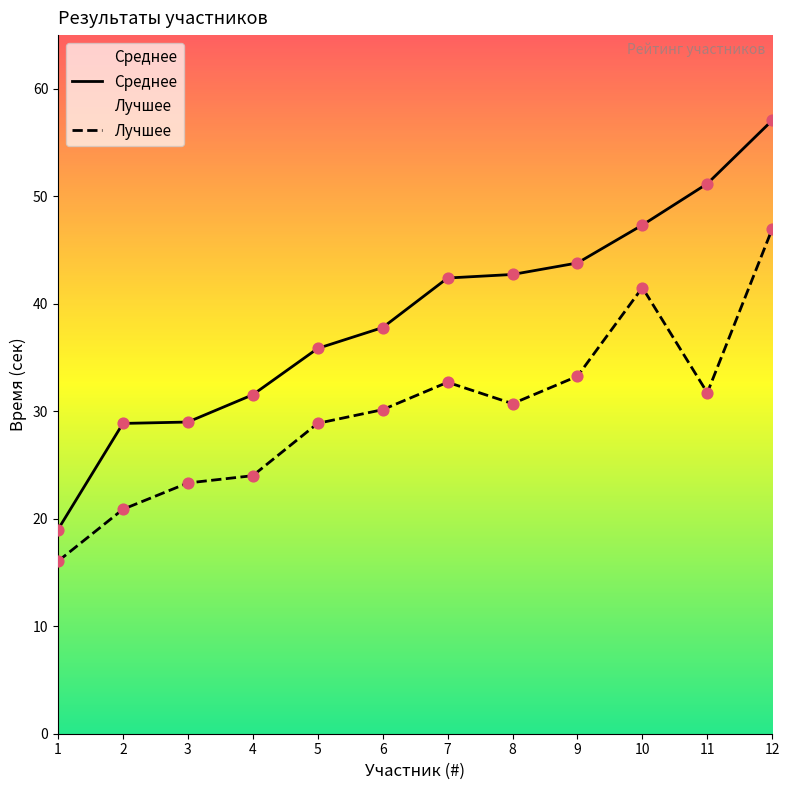

Which series reaches the minimum Y coordinate?

Лучшее